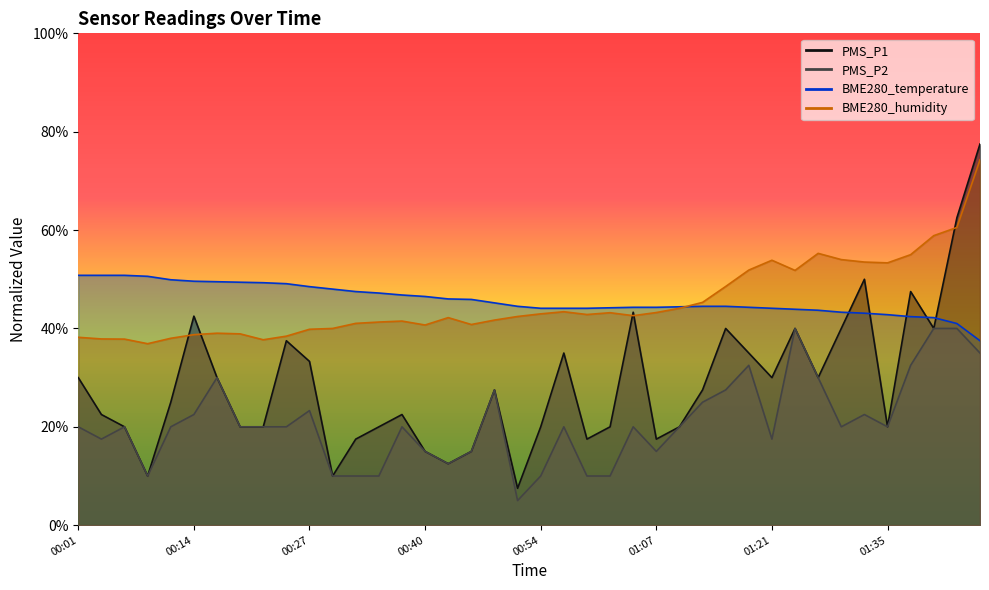

Is the value of BME280_humidity at 00:59 greater than the value of BME280_temperature at 01:32?

No